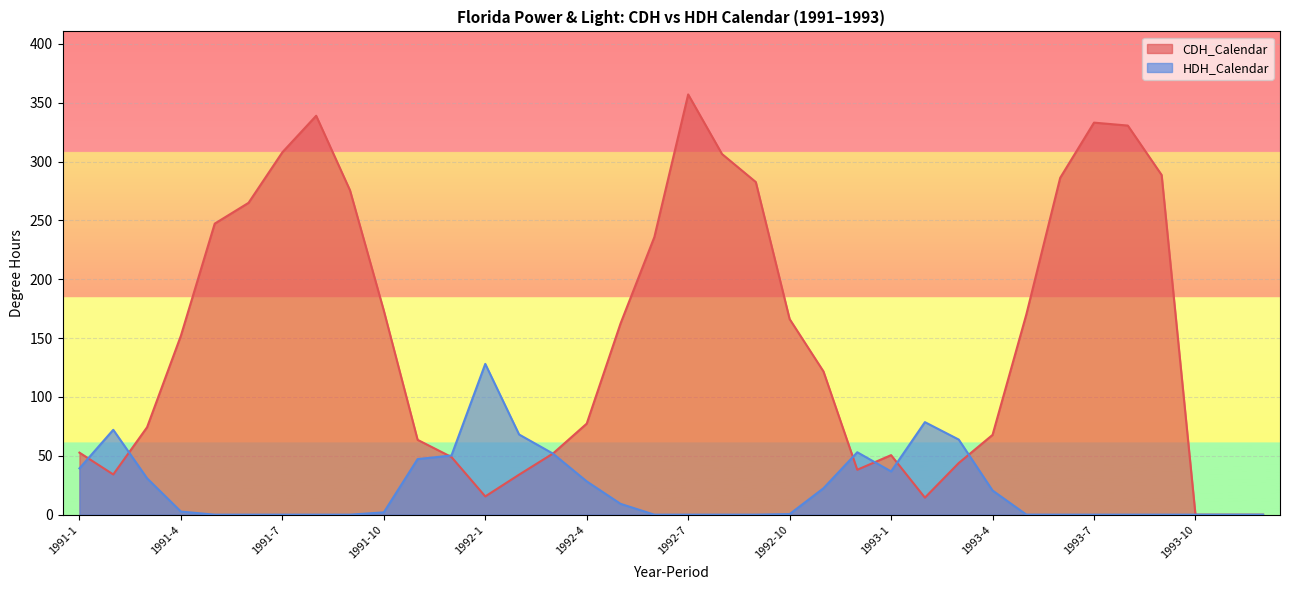

What is the average value of the CDH_Calendar series?

151.9